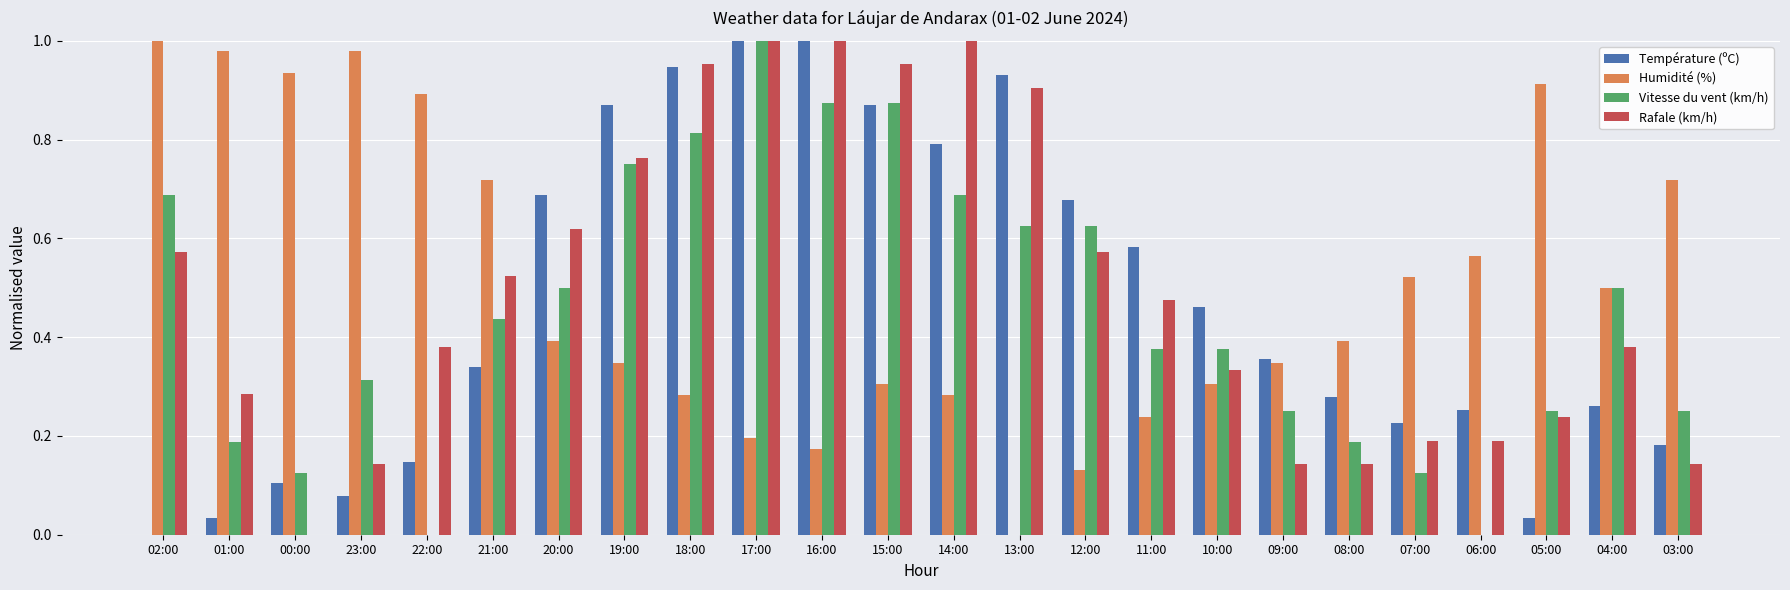

True or false: Vitesse du vent (km/h) has a value of 0.2 at 10:00.

False